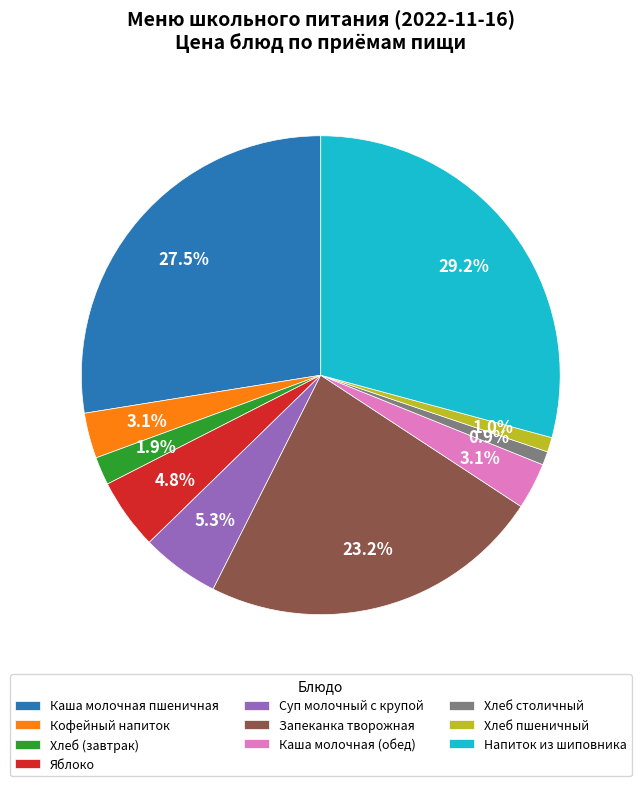

Does Хлеб (завтрак) represent more than half of the total?

No